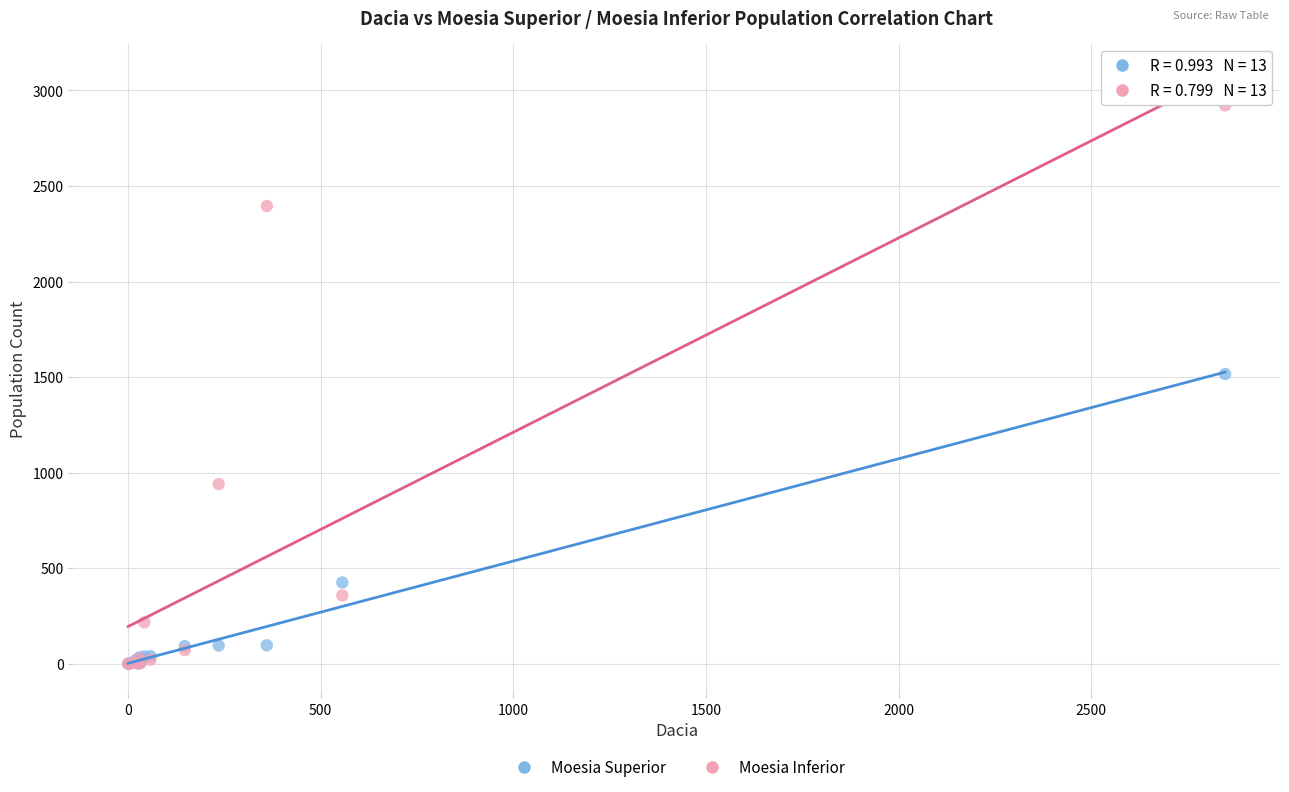

In the Moesia Inferior series, what Y value is closest to 1461?

940